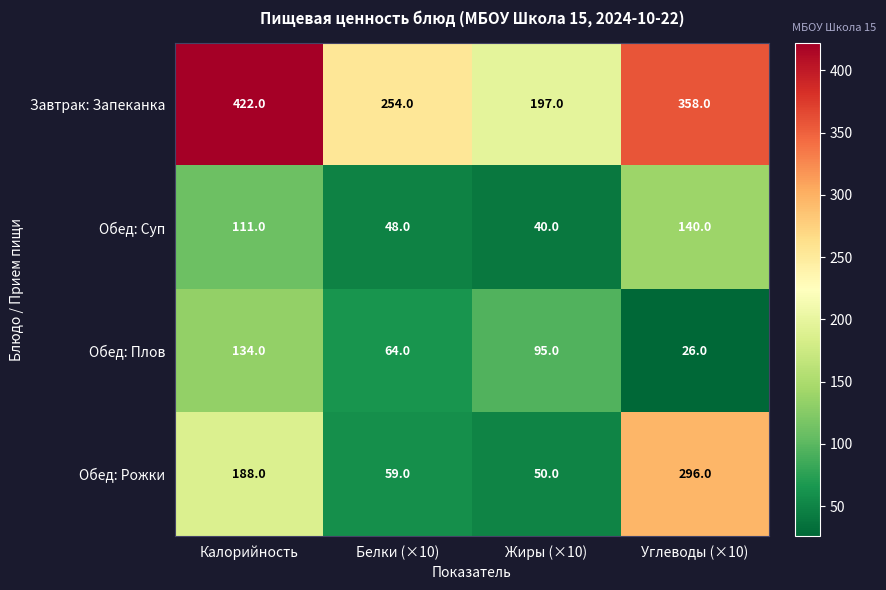

Is it true that Обед: Суп equals 40 at Жиры (×10)?

True